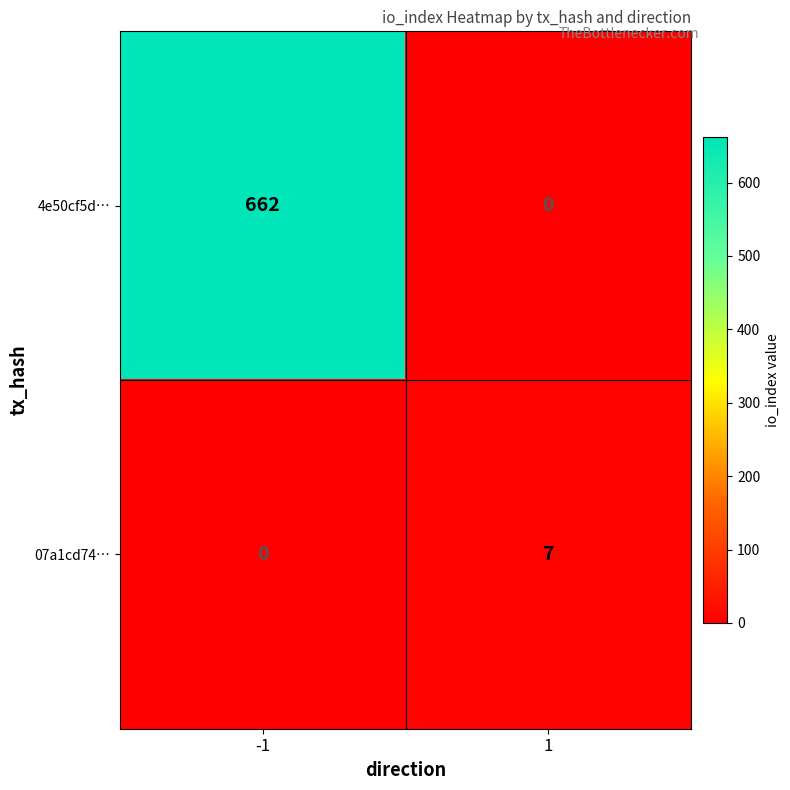

Which series changed the most between -1 and 1?

4e50cf5d…